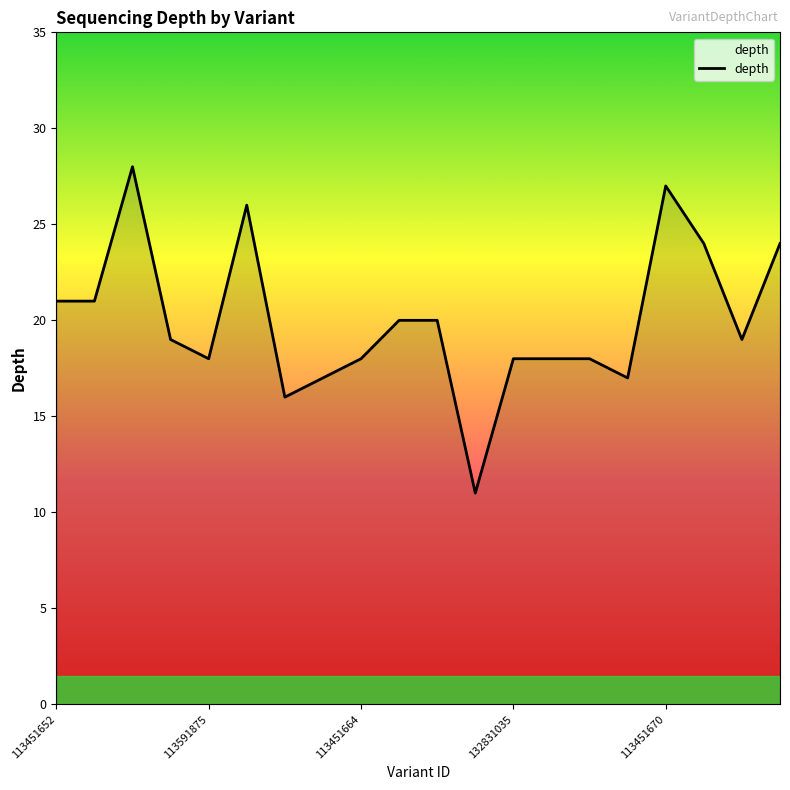

What is the difference between the maximum and second lowest values?

12